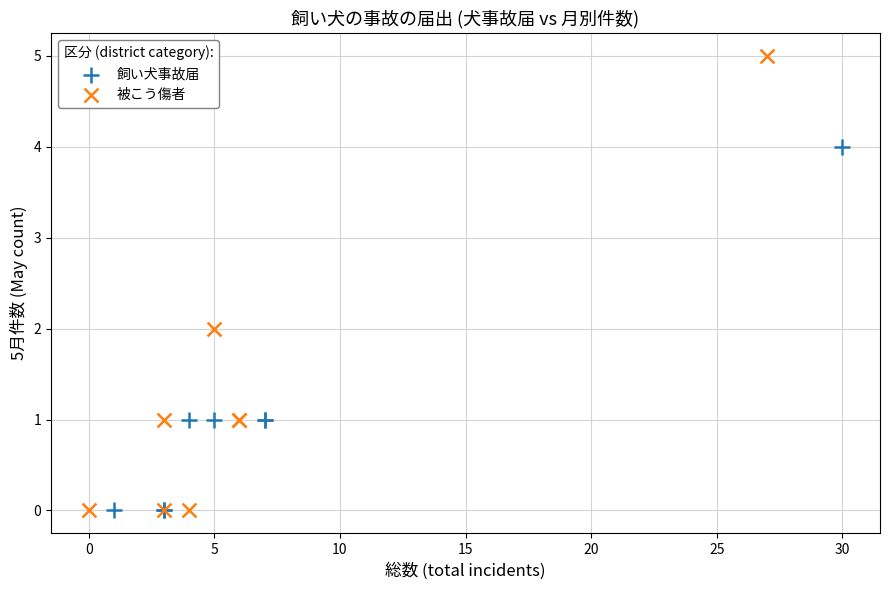

Which series has the largest Y range (max minus min)?

被こう傷者